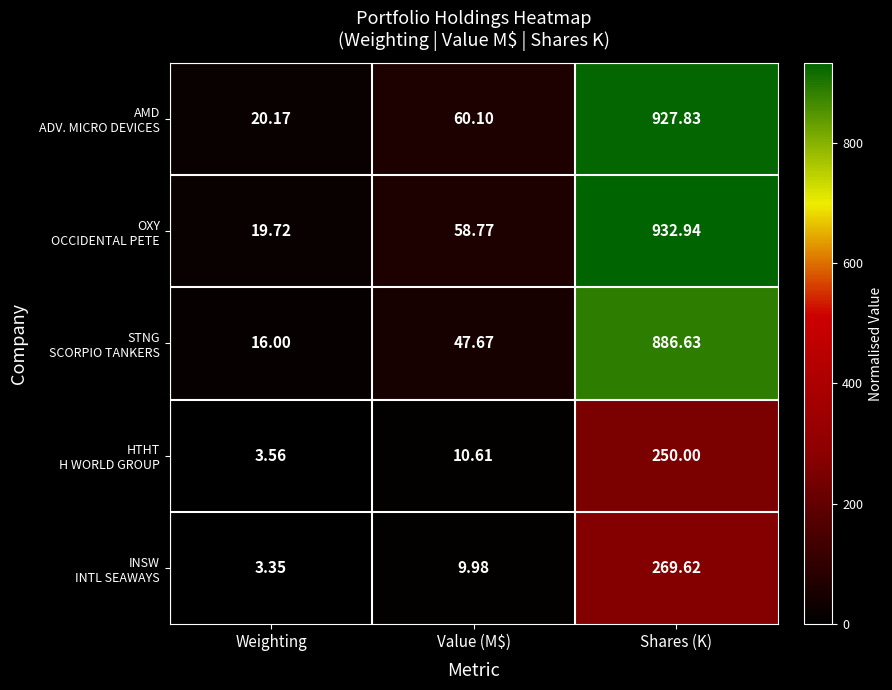

Which label corresponds to the largest value in the chart?

Shares (K)